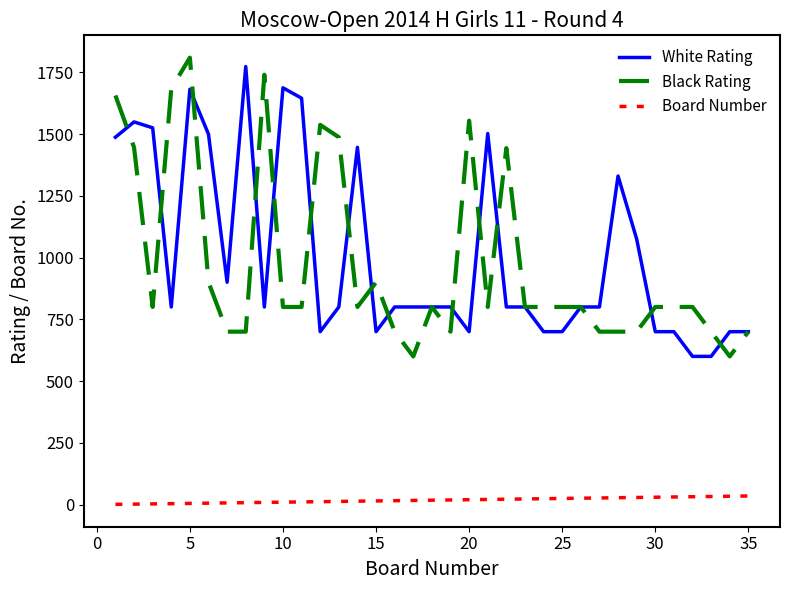

What is the highest value of the Black Rating series?

1809